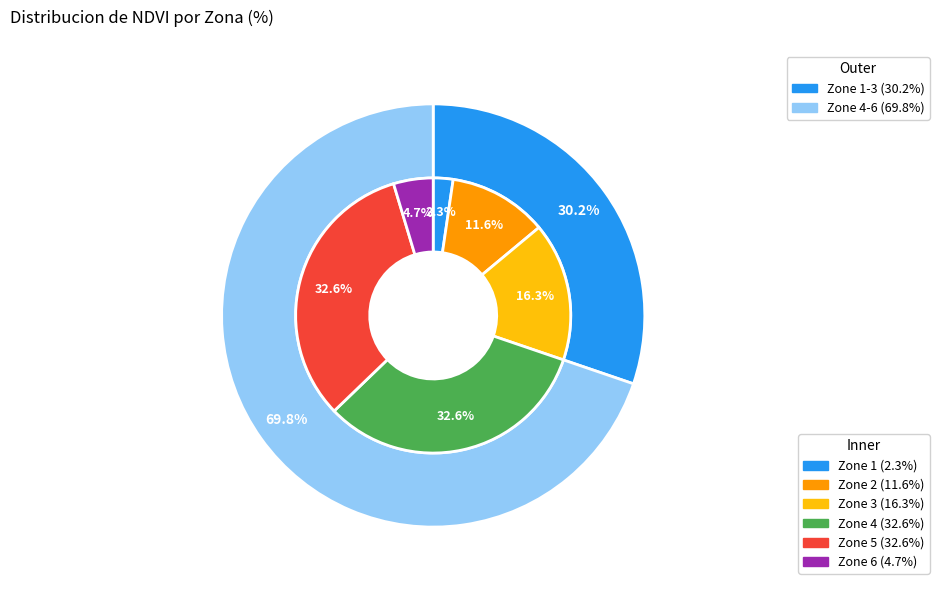

Rank the categories by value from highest to lowest.

4, 5, 3, 2, 6, 1